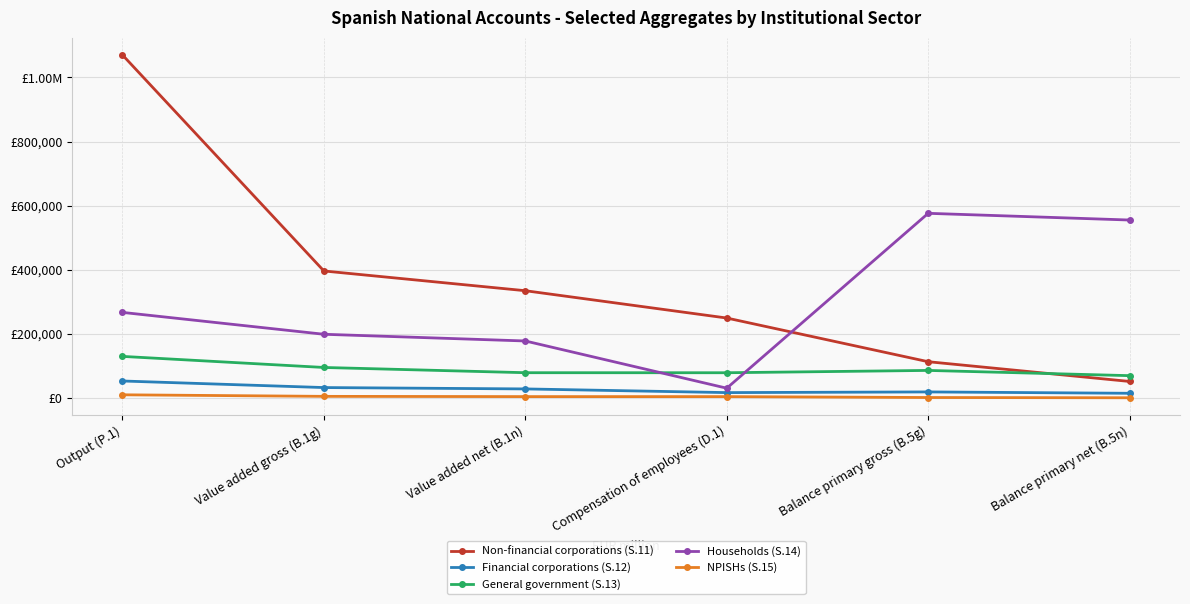

What are all the series names shown in the legend?

Non-financial corporations (S.11), Financial corporations (S.12), General government (S.13), Households (S.14), NPISHs (S.15)